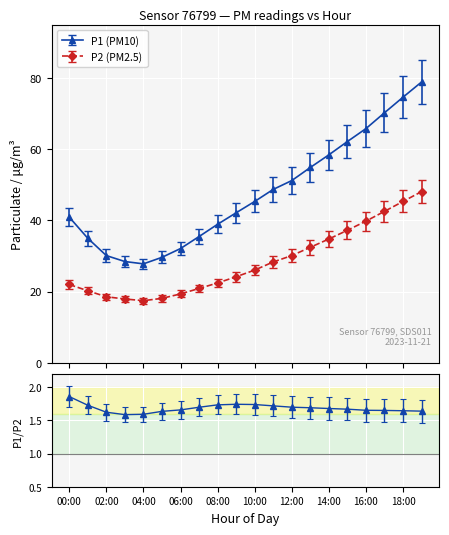

Where is the first local minimum for P1?

04:00